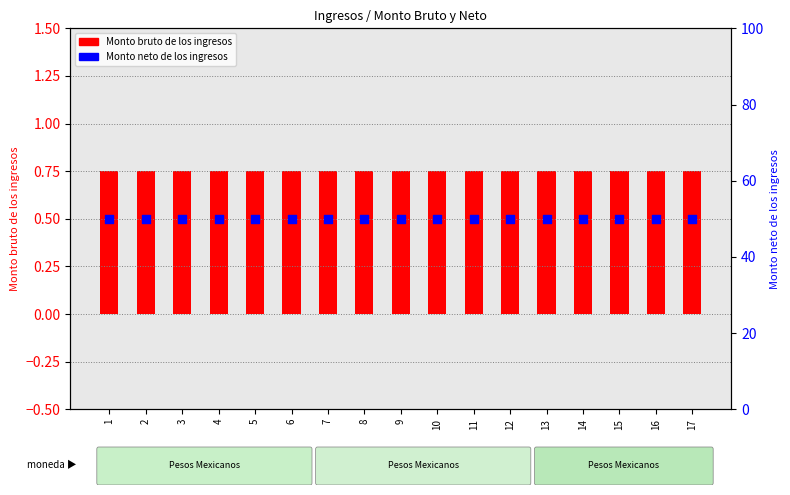

At which category is the sum across all series the highest?

1